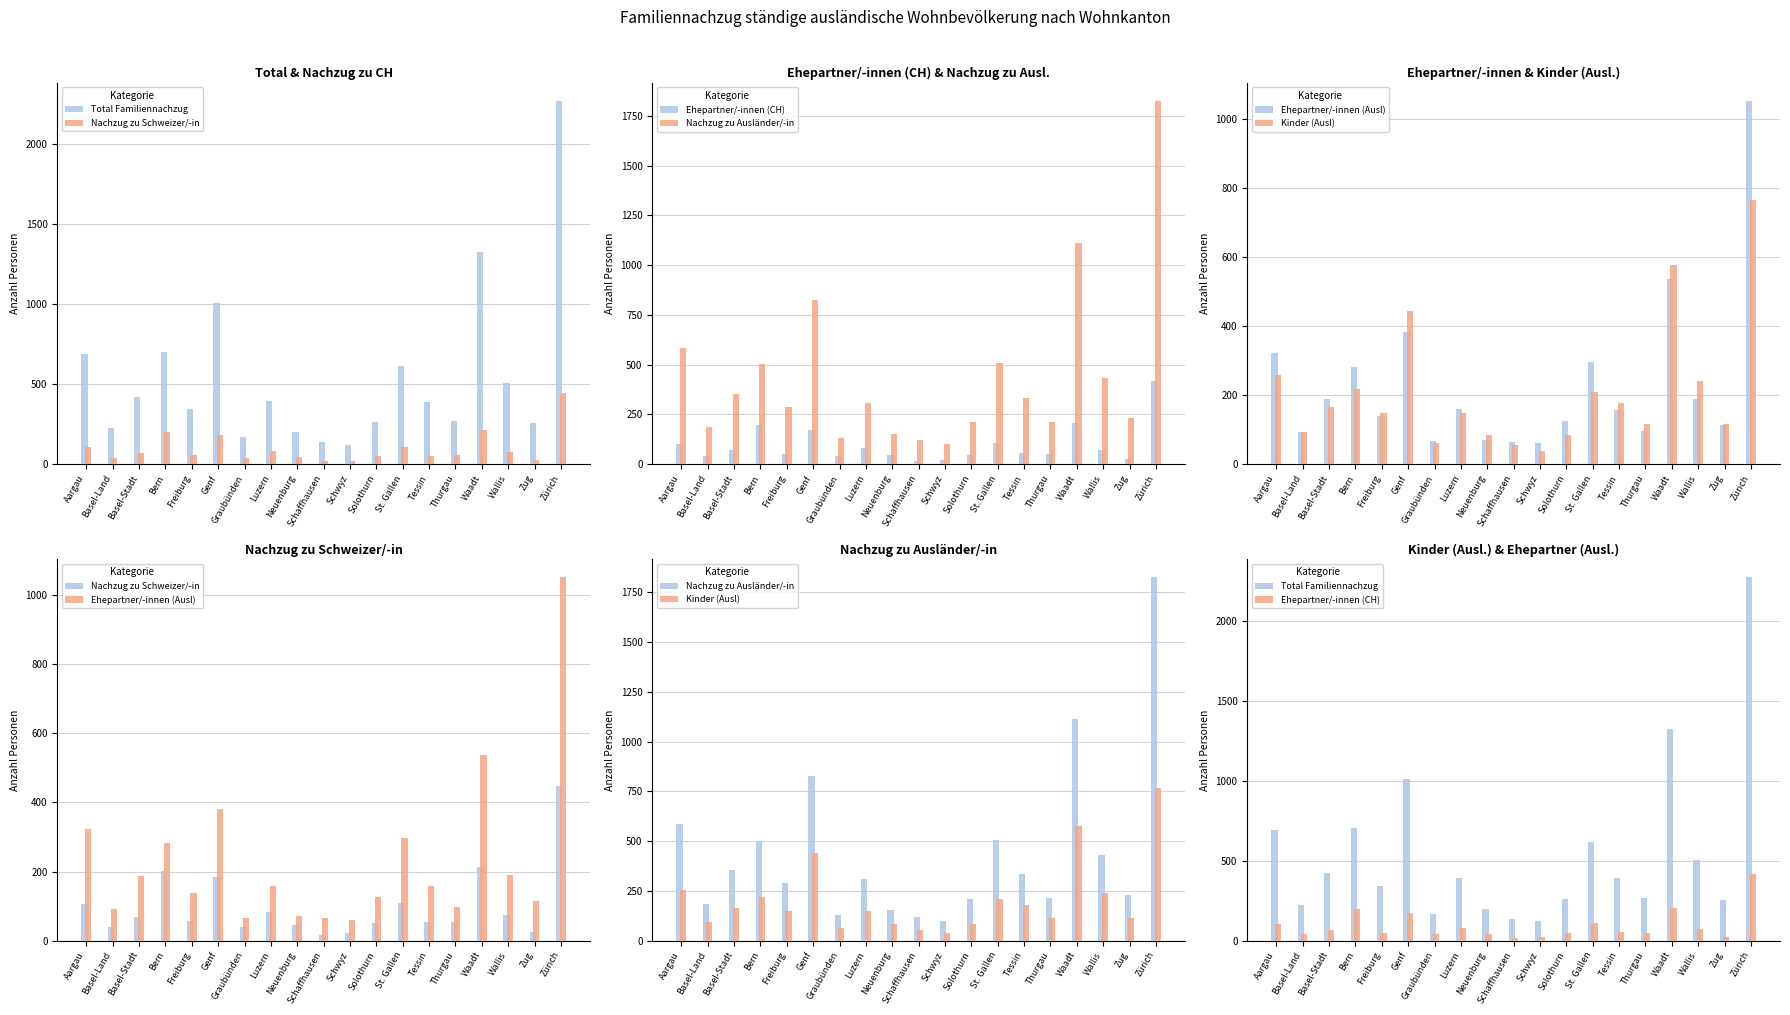

At which category is the sum across all series the highest?

Zürich